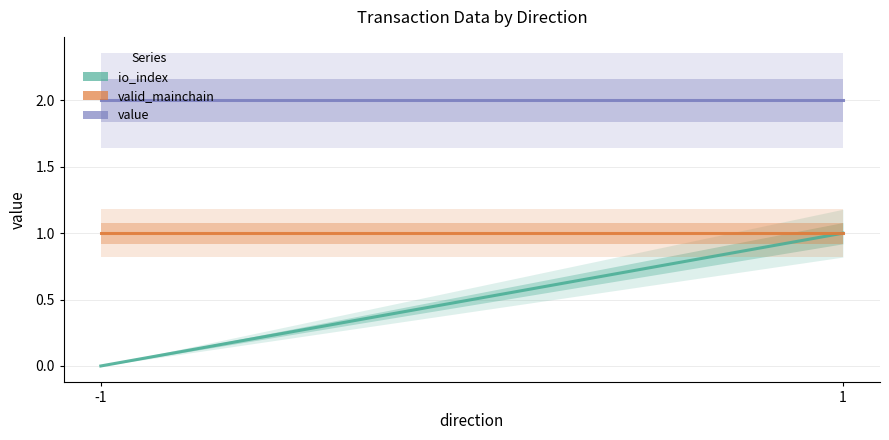

List the series in order of their peak value, lowest first.

io_index, valid_mainchain, value